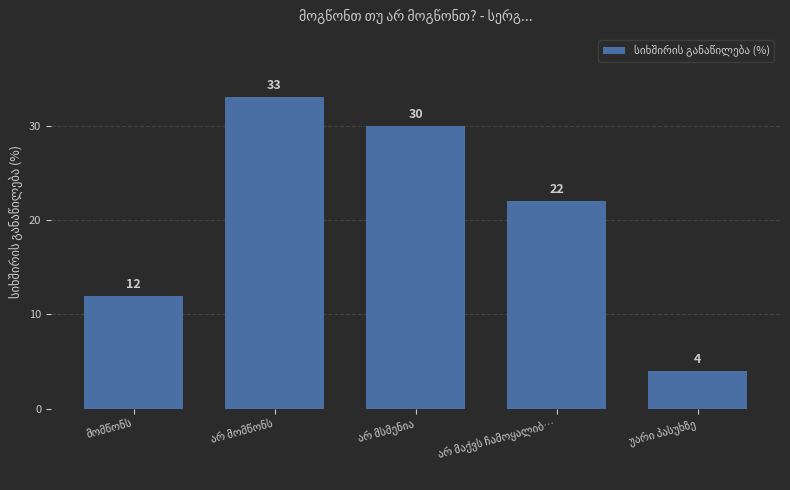

How many data points are less than 22?

2